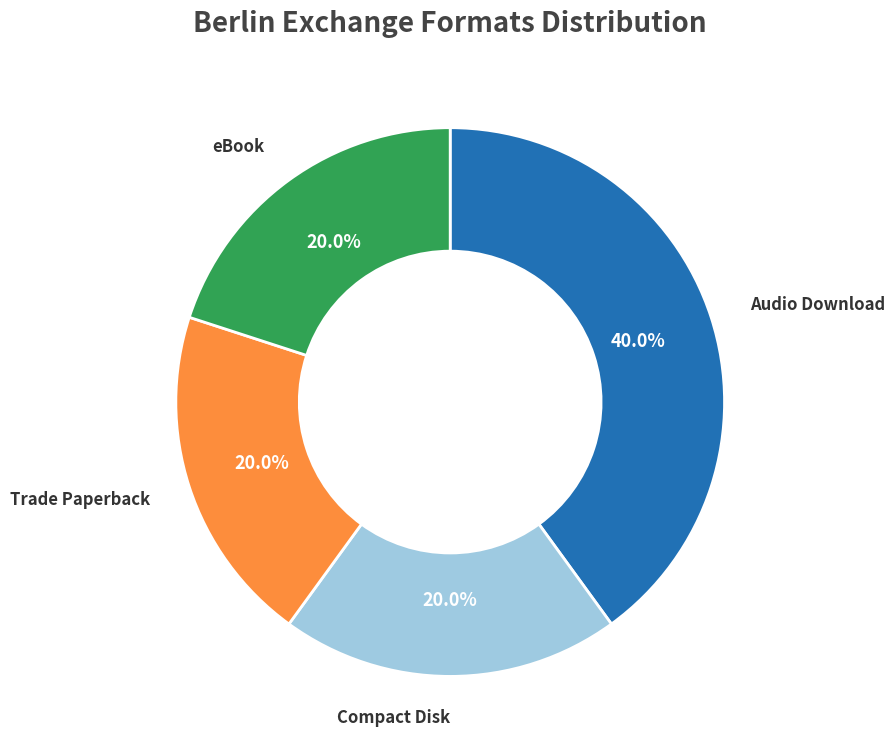

Does any single category account for the majority?

No